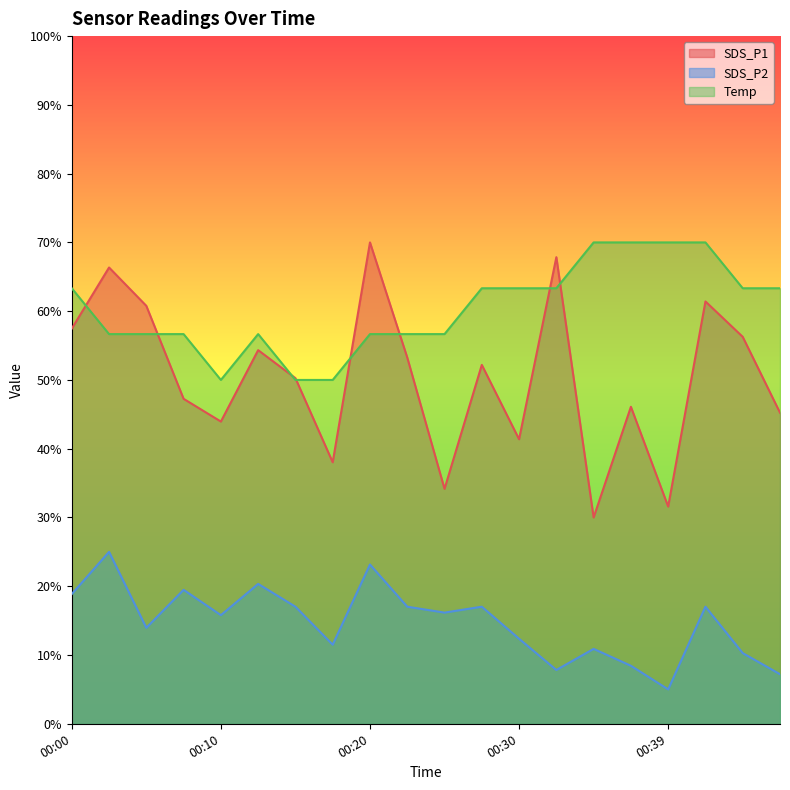

In SDS_P1, how many points are higher than both neighbors (excluding endpoints)?

7